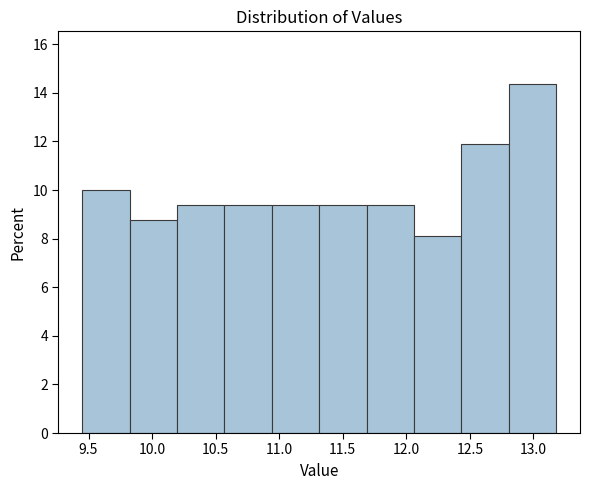

Over which range of the x-axis is the bar tallest?

12.80 to 13.20